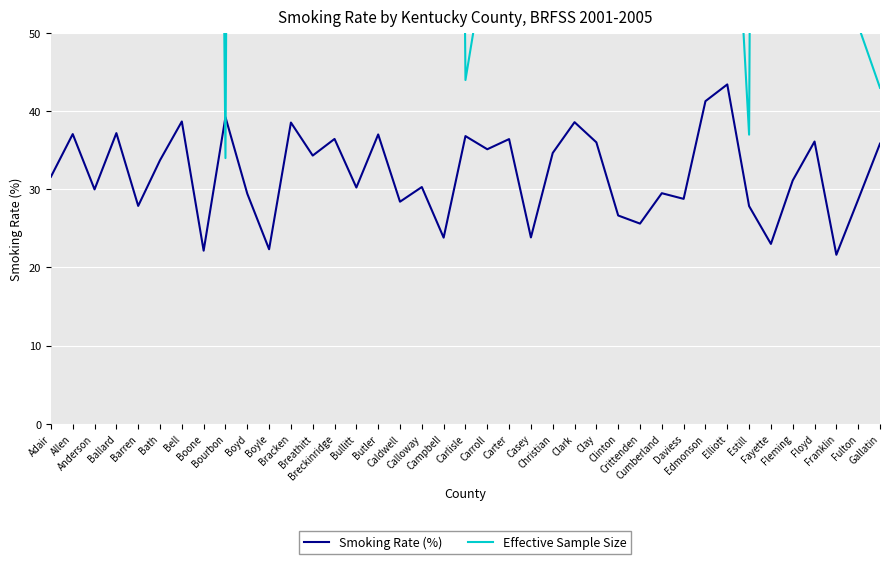

What is the sum of all Effective Sample Size values?

6651.0